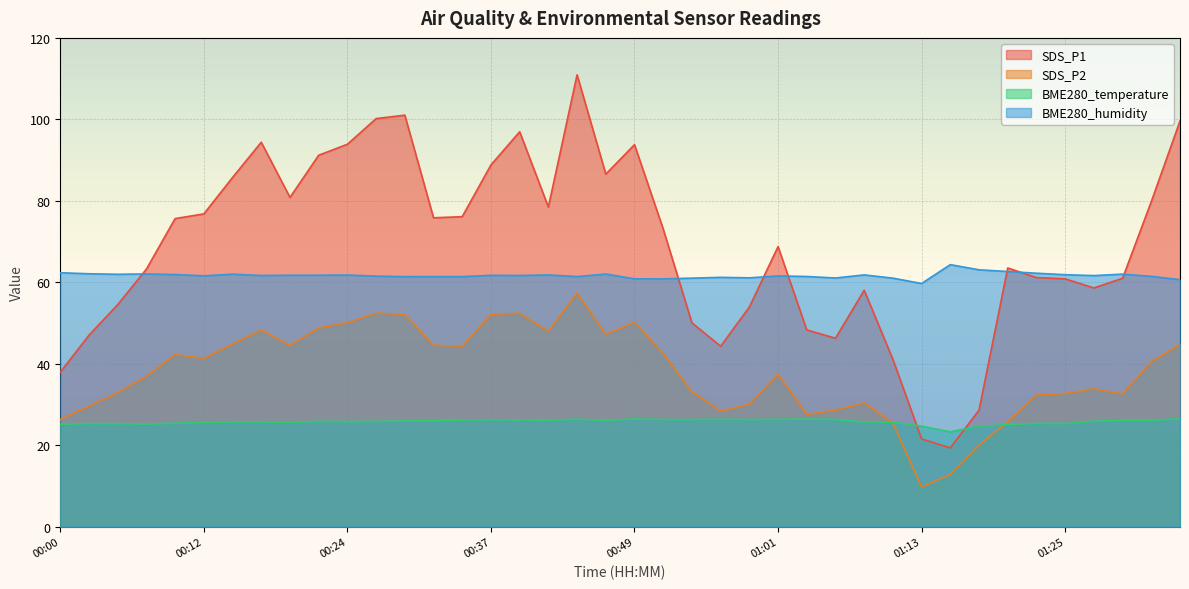

True or false: BME280_temperature and BME280_humidity cross at least once.

False